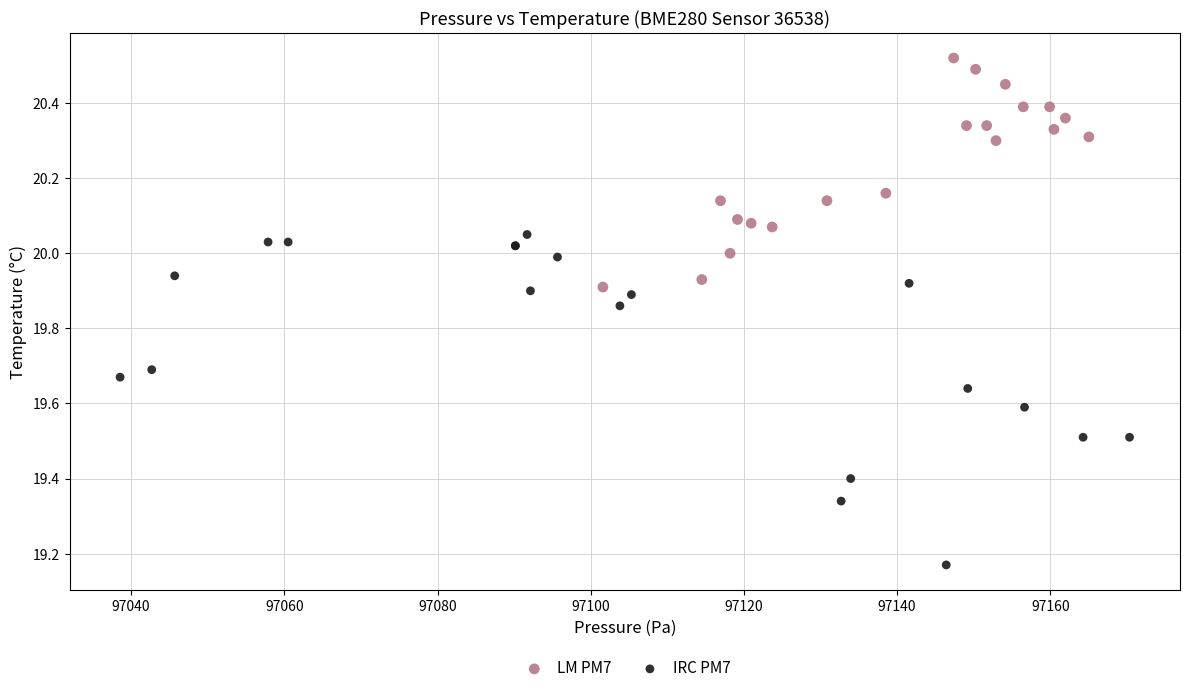

What are all the series names shown in the legend?

LM PM7, IRC PM7